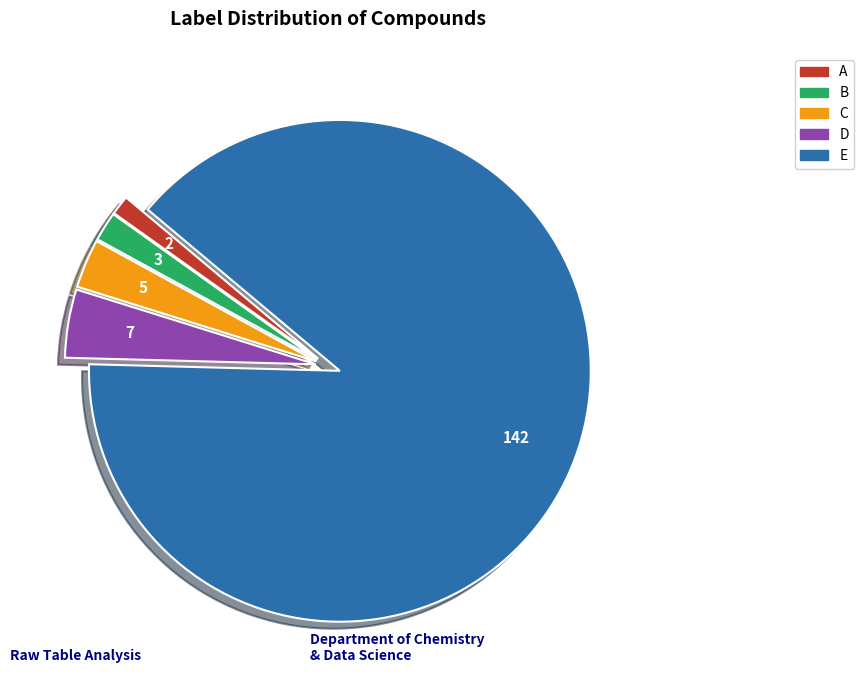

Which category has the smallest portion of the pie?

A